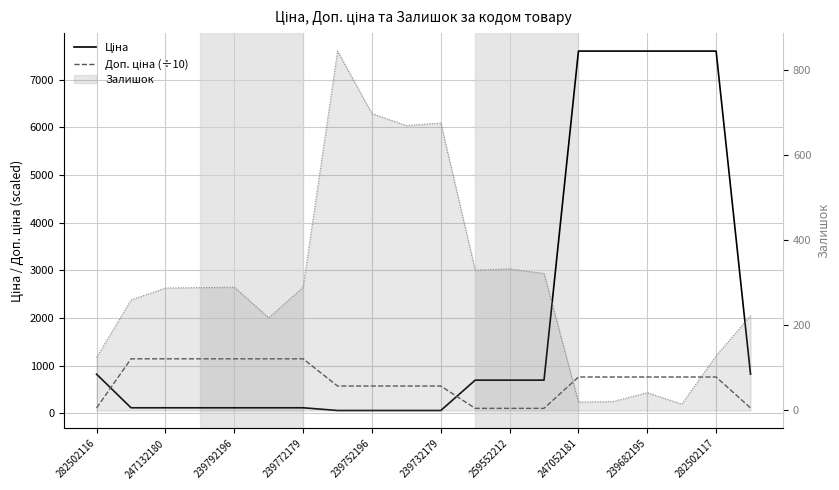

Reading right to left, what are all the values shown in this chart?

Ціна: 818.5	7596.5	7596.5	7596.5	7596.5	7596.5	693.7	693.7	693.7	57.0	57.0	57.0	57.0	114.1	114.1	114.1	114.1	114.1	114.1	818.5
Доп. ціна (÷10): 110.9	759.7	759.7	759.7	759.7	759.7	102.5	102.5	102.5	570.5	570.5	570.5	570.5	1141.0	1141.0	1141.0	1141.0	1141.0	1141.0	110.9
Залишок (line): 223.0	129.0	15.0	42.0	21.0	20.0	322.0	333.0	330.0	676.0	670.0	698.0	845.0	290.0	218.0	290.0	289.0	288.0	260.0	125.0